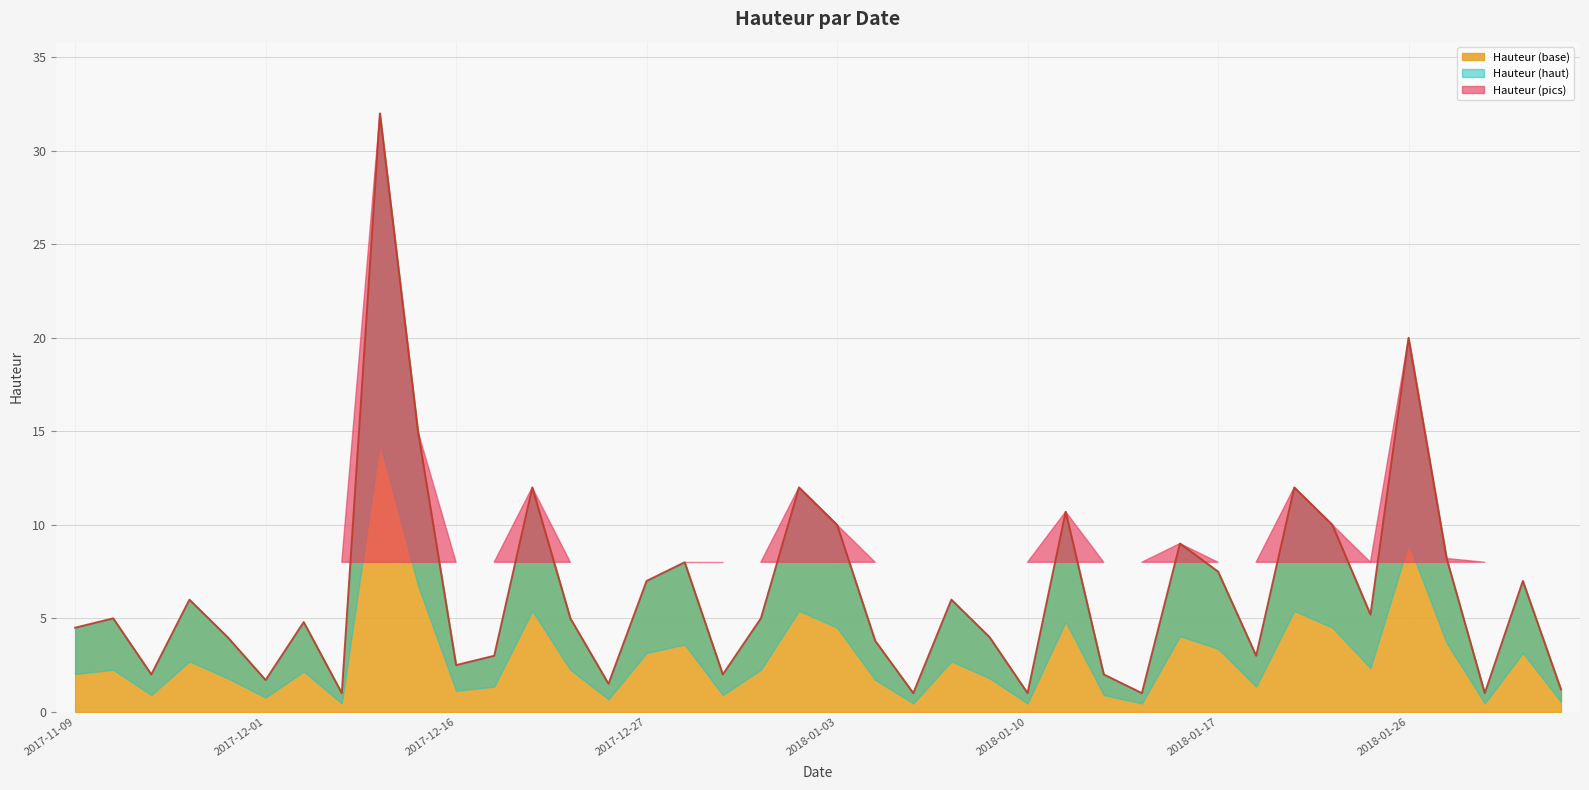

What value does the data have at 2018-01-14?

1.0